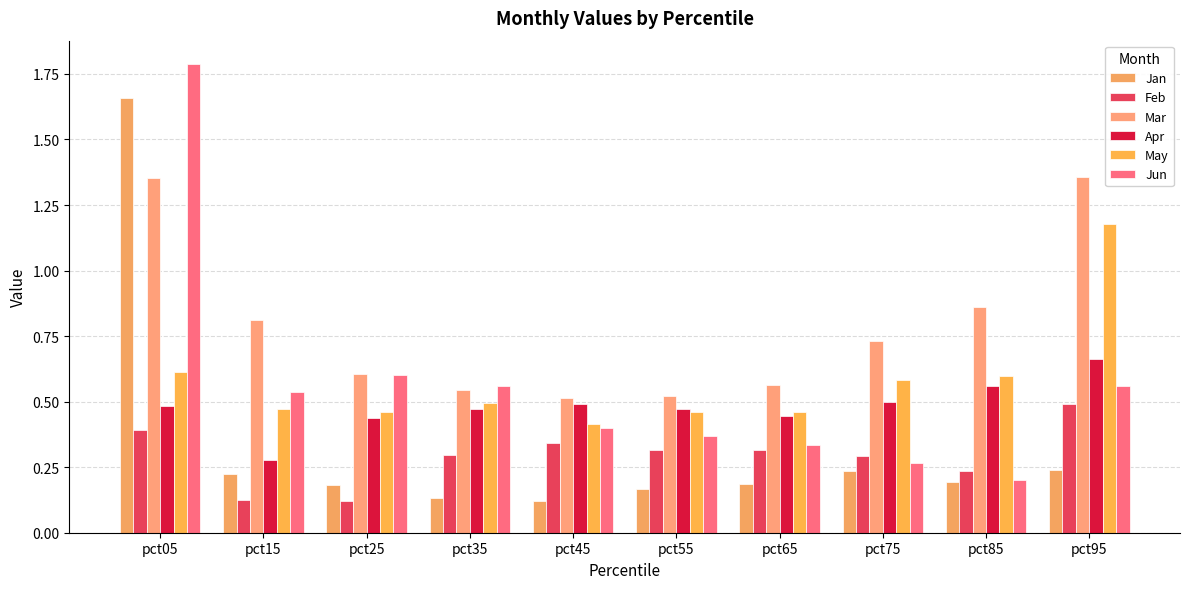

Count the number of categories in the chart.

10